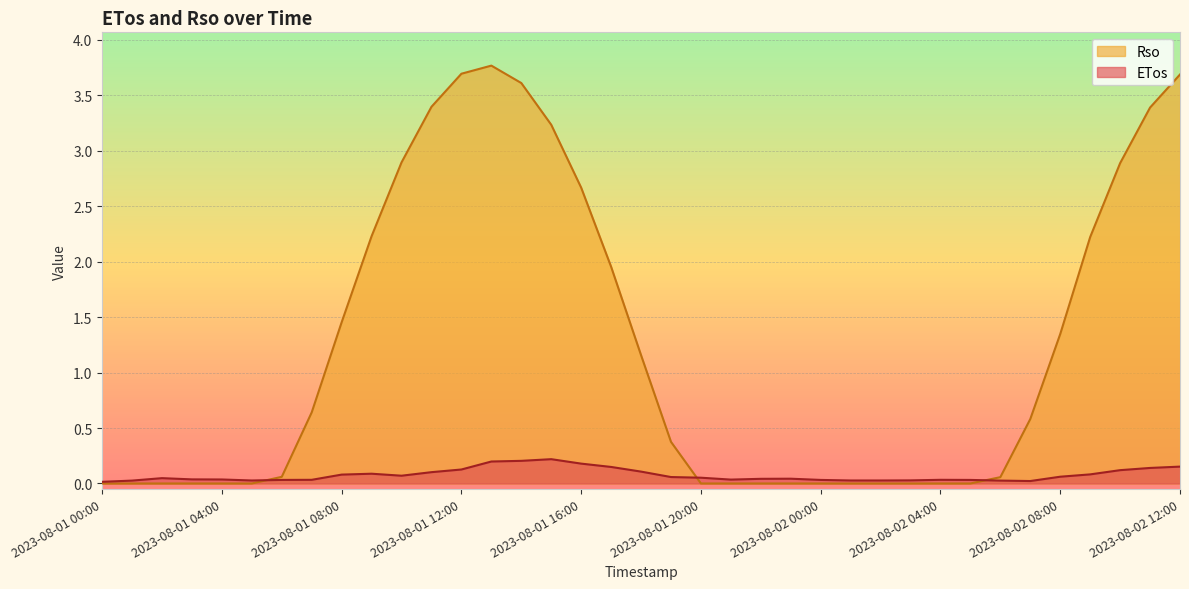

Reading left to right, what are all the values shown in this chart?

ETos: 2023-08-01 00:00=0.0	2023-08-01 01:00=0.0	2023-08-01 02:00=0.0	2023-08-01 03:00=0.0	2023-08-01 04:00=0.0	2023-08-01 05:00=0.0	2023-08-01 06:00=0.0	2023-08-01 07:00=0.0	2023-08-01 08:00=0.1	2023-08-01 09:00=0.1	2023-08-01 10:00=0.1	2023-08-01 11:00=0.1	2023-08-01 12:00=0.1	2023-08-01 13:00=0.2	2023-08-01 14:00=0.2	2023-08-01 15:00=0.2	2023-08-01 16:00=0.2	2023-08-01 17:00=0.1	2023-08-01 18:00=0.1	2023-08-01 19:00=0.1	2023-08-01 20:00=0.1	2023-08-01 21:00=0.0	2023-08-01 22:00=0.0	2023-08-01 23:00=0.0	2023-08-02 00:00=0.0	2023-08-02 01:00=0.0	2023-08-02 02:00=0.0	2023-08-02 03:00=0.0	2023-08-02 04:00=0.0	2023-08-02 05:00=0.0	2023-08-02 06:00=0.0	2023-08-02 07:00=0.0	2023-08-02 08:00=0.1	2023-08-02 09:00=0.1	2023-08-02 10:00=0.1	2023-08-02 11:00=0.1	2023-08-02 12:00=0.2
Rso: 2023-08-01 00:00=0.0	2023-08-01 01:00=0.0	2023-08-01 02:00=0.0	2023-08-01 03:00=0.0	2023-08-01 04:00=0.0	2023-08-01 05:00=0.0	2023-08-01 06:00=0.1	2023-08-01 07:00=0.6	2023-08-01 08:00=1.5	2023-08-01 09:00=2.2	2023-08-01 10:00=2.9	2023-08-01 11:00=3.4	2023-08-01 12:00=3.7	2023-08-01 13:00=3.8	2023-08-01 14:00=3.6	2023-08-01 15:00=3.2	2023-08-01 16:00=2.7	2023-08-01 17:00=2.0	2023-08-01 18:00=1.2	2023-08-01 19:00=0.4	2023-08-01 20:00=0.0	2023-08-01 21:00=0.0	2023-08-01 22:00=0.0	2023-08-01 23:00=0.0	2023-08-02 00:00=0.0	2023-08-02 01:00=0.0	2023-08-02 02:00=0.0	2023-08-02 03:00=0.0	2023-08-02 04:00=0.0	2023-08-02 05:00=0.0	2023-08-02 06:00=0.1	2023-08-02 07:00=0.6	2023-08-02 08:00=1.3	2023-08-02 09:00=2.2	2023-08-02 10:00=2.9	2023-08-02 11:00=3.4	2023-08-02 12:00=3.7